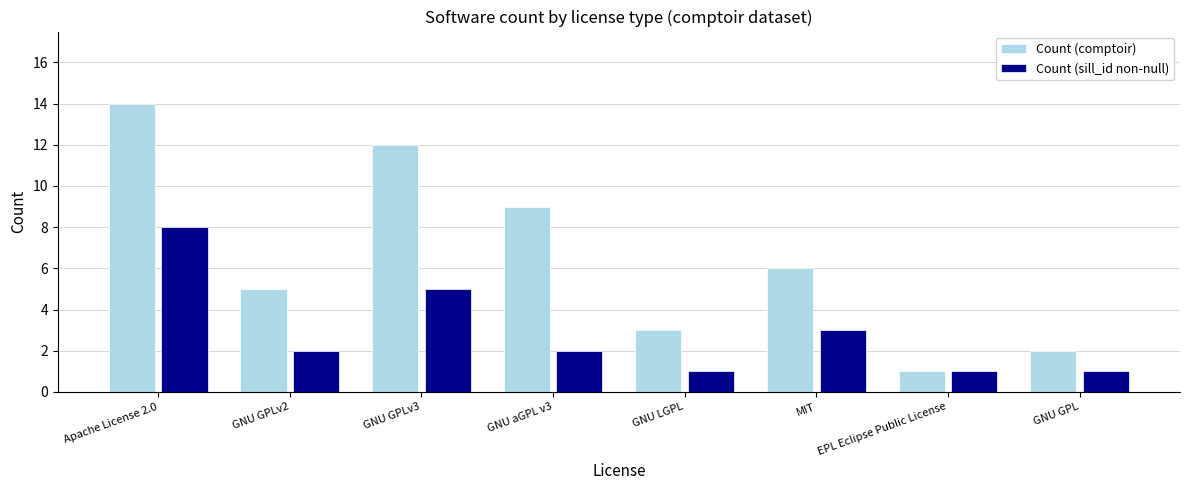

What is the label of the 5th bar from the left?

GNU LGPL